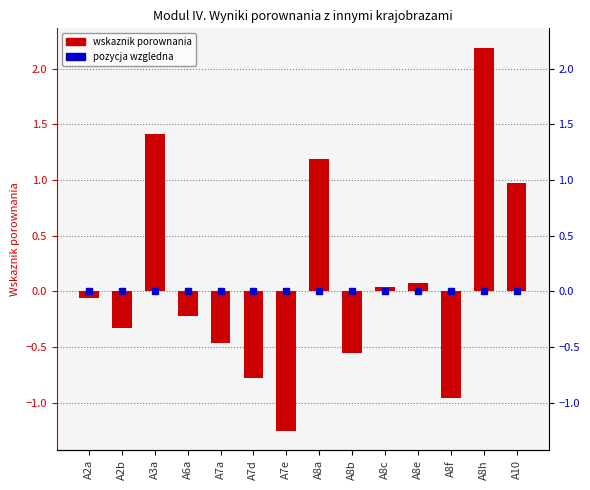

What is the label of the 10th bar from the right?

A7a